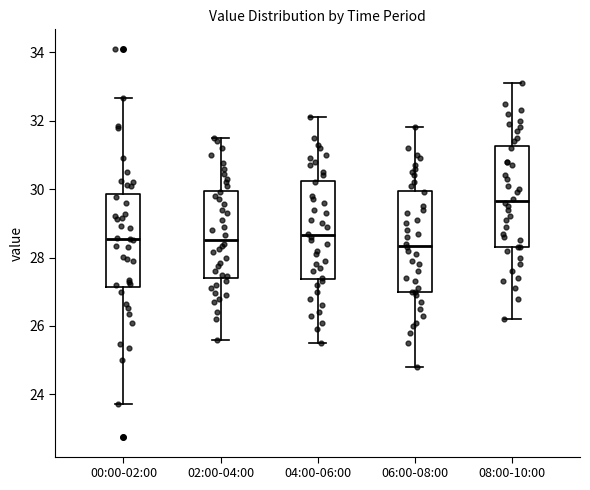

Reading left to right, read every box against the y-axis: the position of its median line, the range the box covers, and the ends of its whiskers. The values are not printed on the chart, so give them approximately, as read against the axis.

00:00-02:00: median 28.6, box 27.2 to 29.8, whiskers 23.8 to 32.6
02:00-04:00: median 28.6, box 27.4 to 30.0, whiskers 25.6 to 31.6
04:00-06:00: median 28.6, box 27.4 to 30.2, whiskers 25.6 to 32.2
06:00-08:00: median 28.4, box 27.0 to 30.0, whiskers 24.8 to 31.8
08:00-10:00: median 29.6, box 28.4 to 31.2, whiskers 26.2 to 33.2